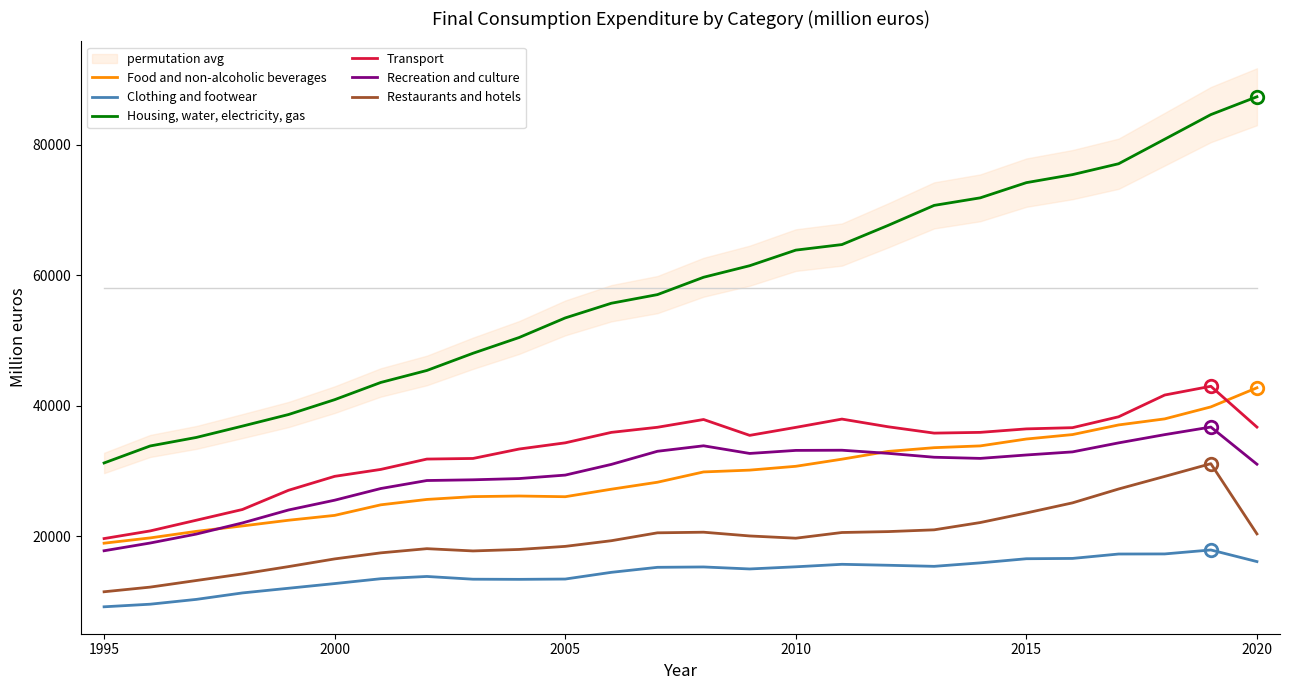

What is the lowest value of the Transport series?

19607